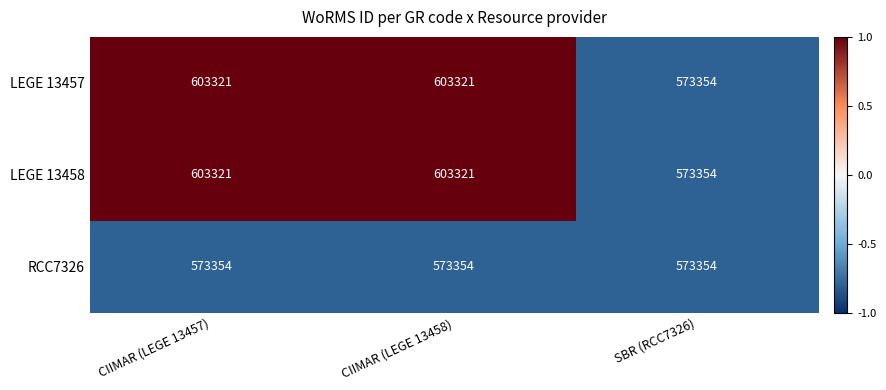

What is the maximum value shown in the chart?

603321